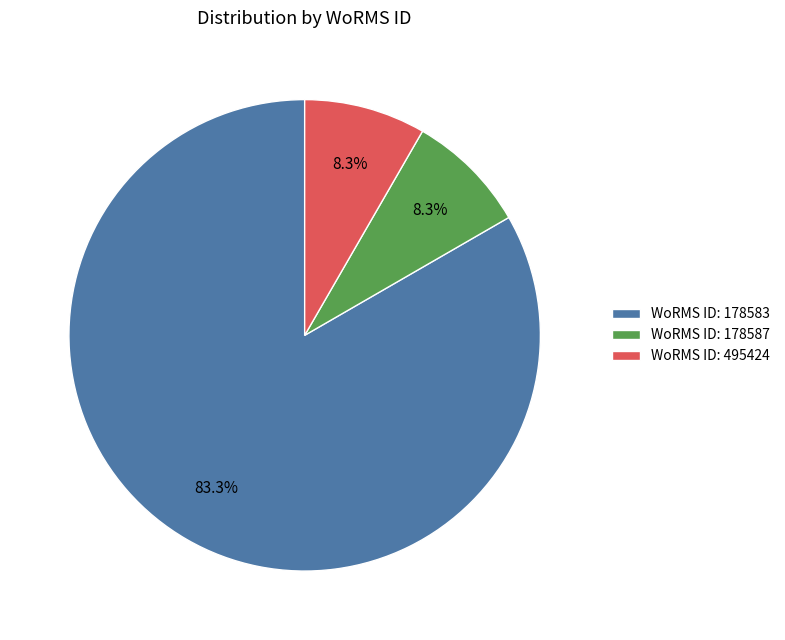

What is the ratio of the value at WoRMS ID: 178583 to the value at WoRMS ID: 178587?

10.0